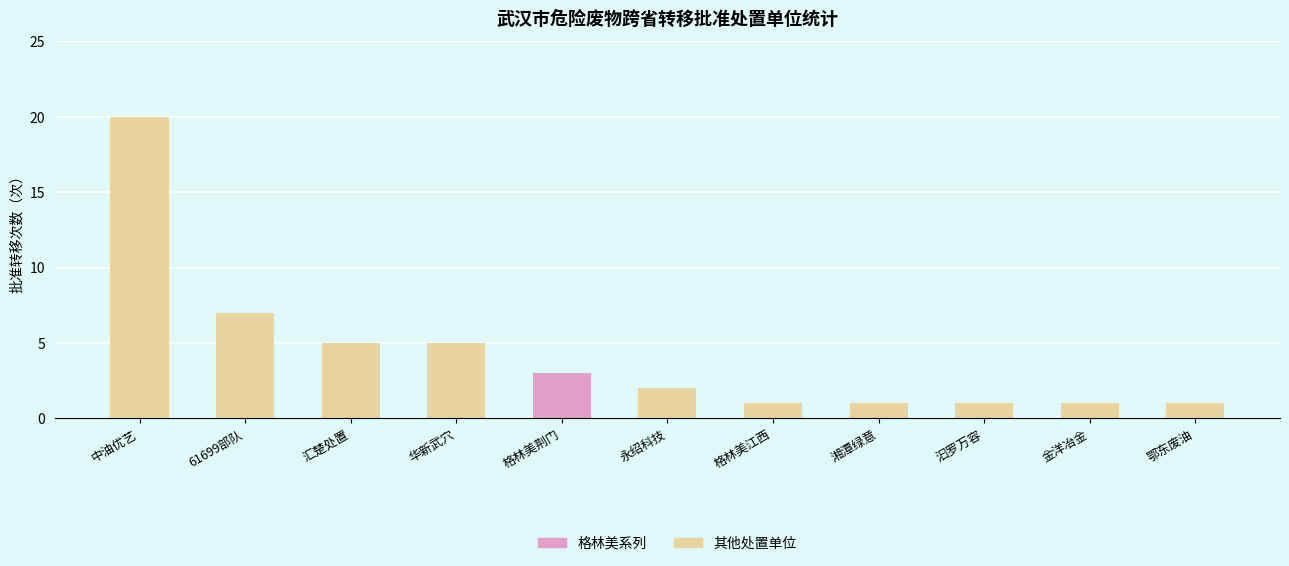

Count the number of categories in the chart.

11